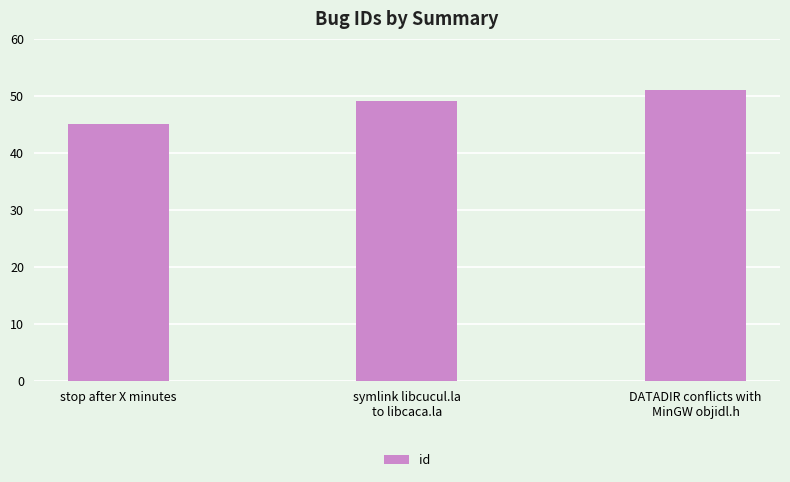

Which label corresponds to the smallest value in the chart?

stop after X minutes